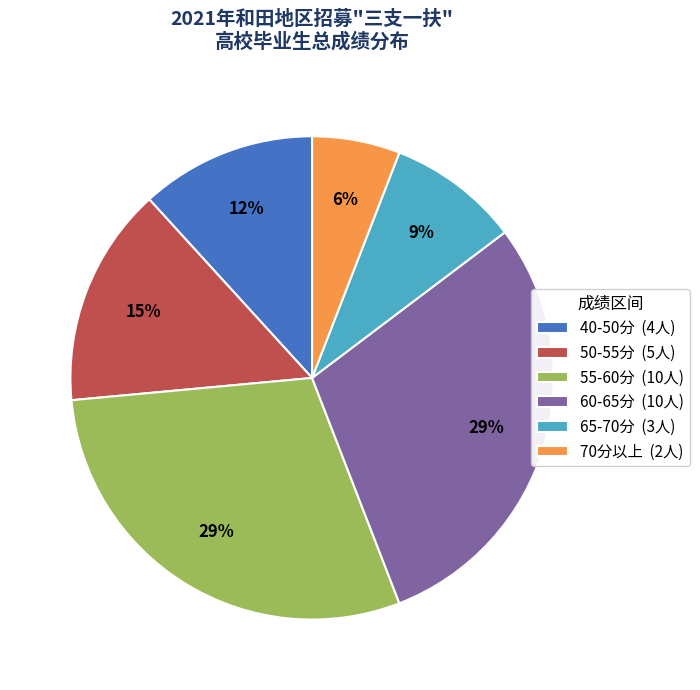

Does 50-55分 (5人) represent more than half of the total?

No